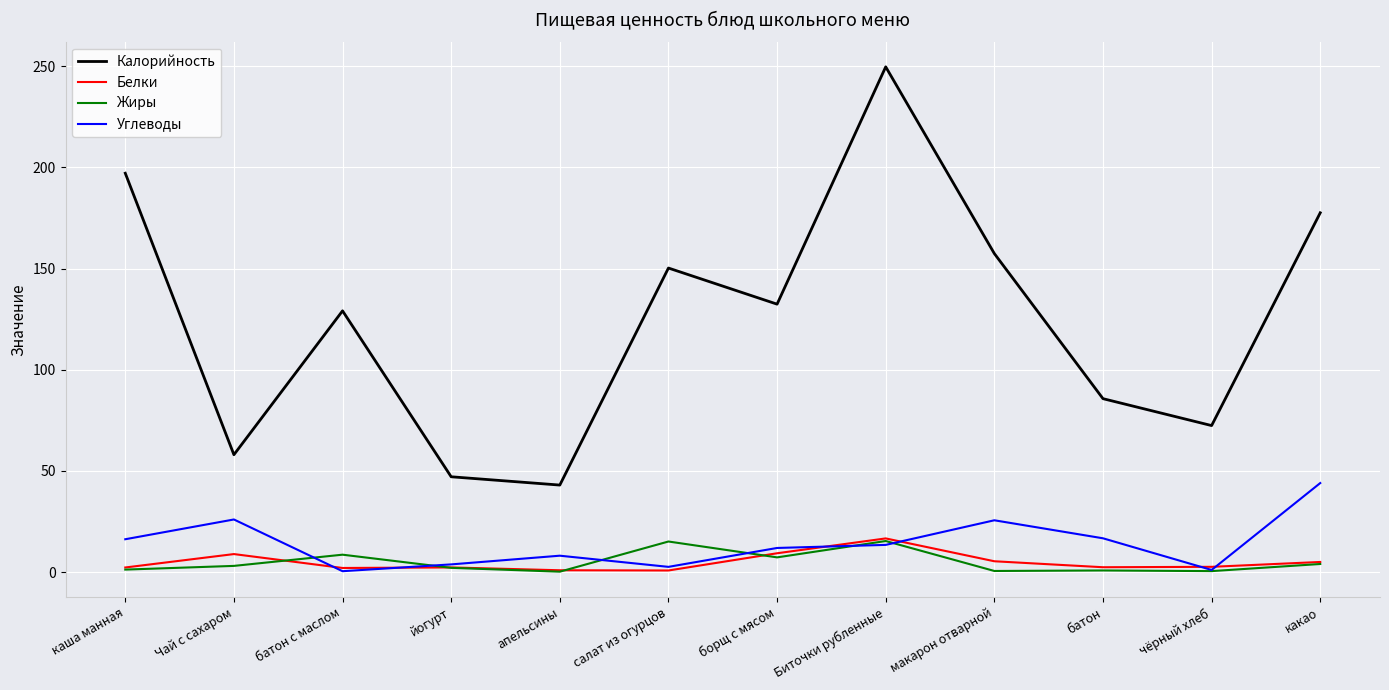

Does the chart display data point markers on the line(s)?

No